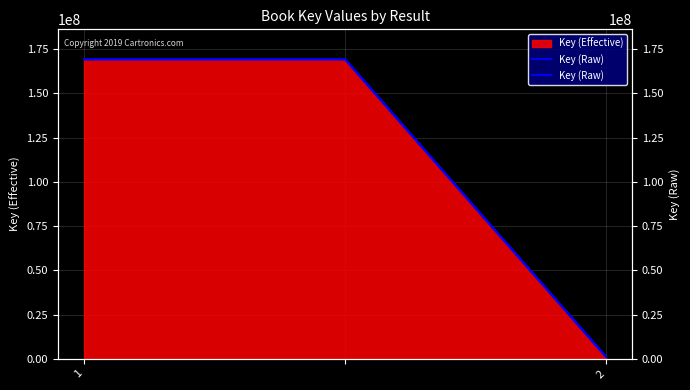

At which label is the value closest to 85152019?

1